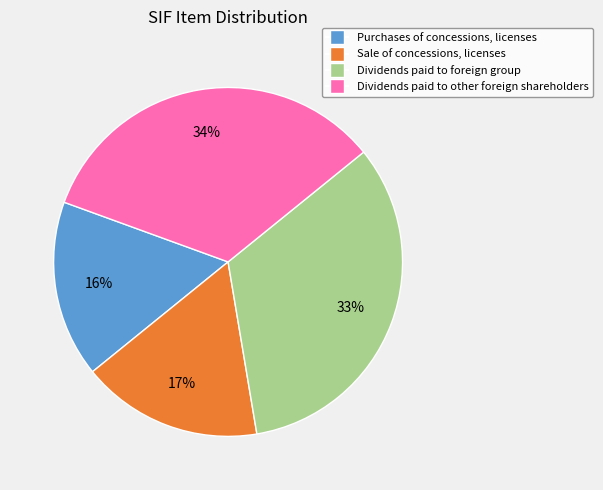

What percentage is the Dividends paid to other foreign shareholders slice, to the nearest percent?

34%